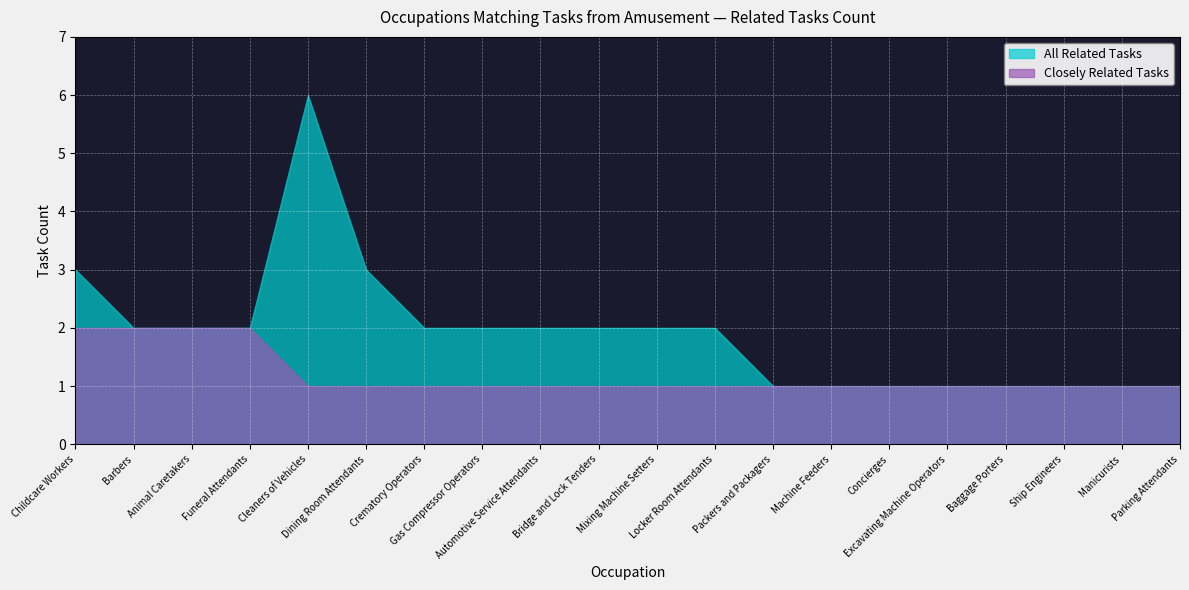

True or false: Closely Related Tasks has a value of 1 at Concierges.

True